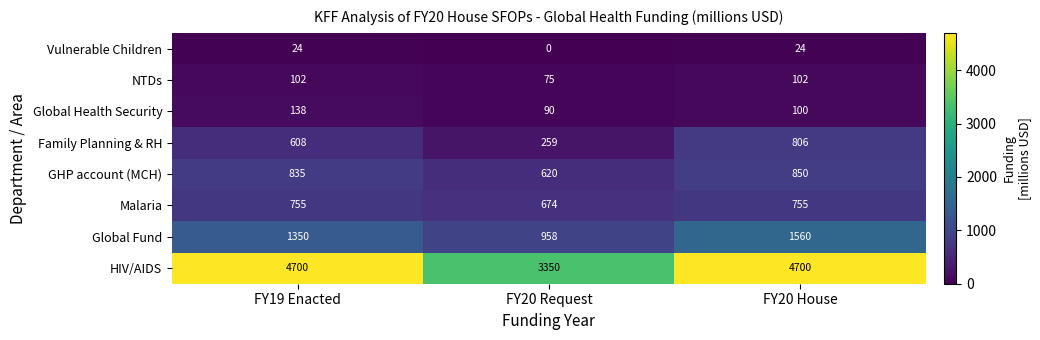

How many values in the NTDs series are below 102?

1